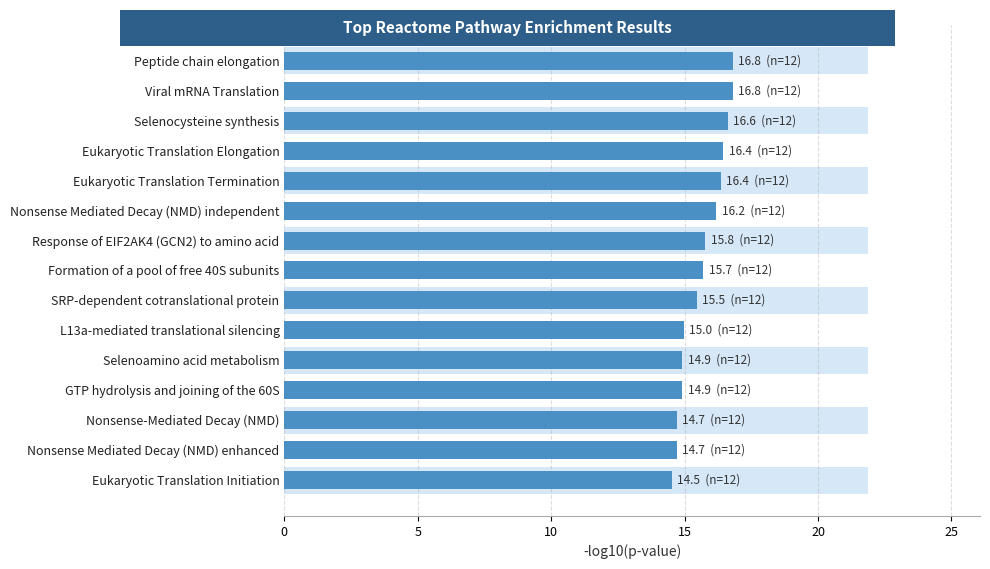

What is the value of the 9th bar from the left?

15.5